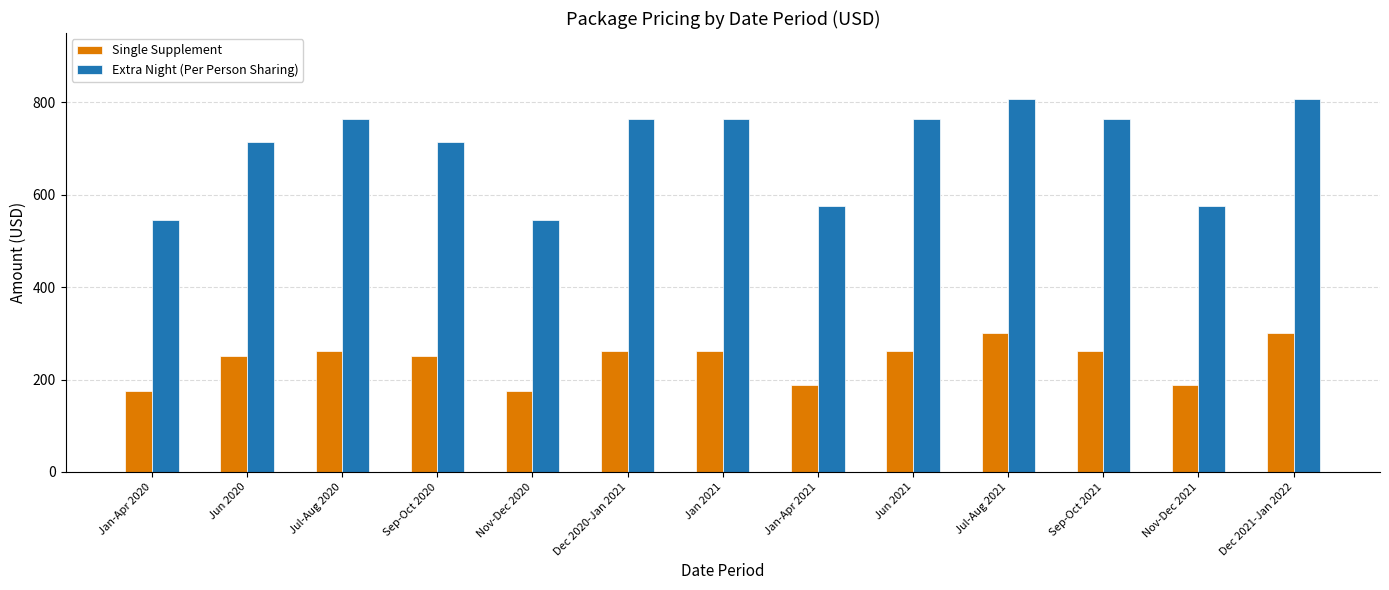

What position from the right is Nov-Dec 2020?

9